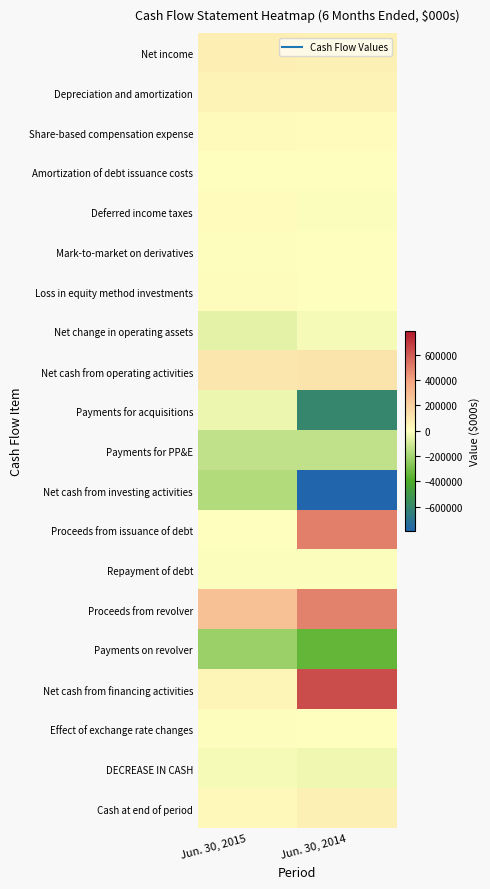

Which has a higher value, Jun. 30, 2015 or Jun. 30, 2014?

Jun. 30, 2015